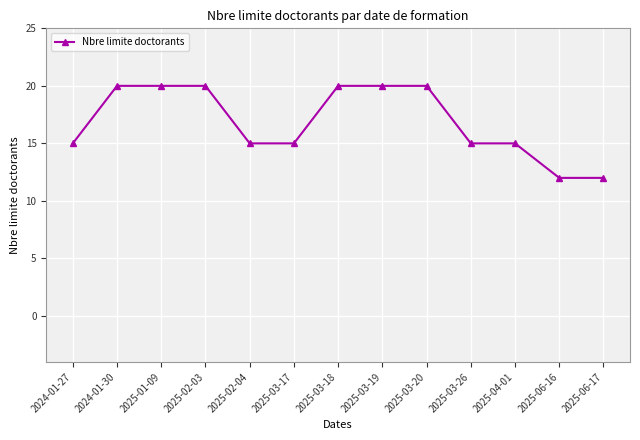

Is it true that the value at 2025-01-09 is 5?

False